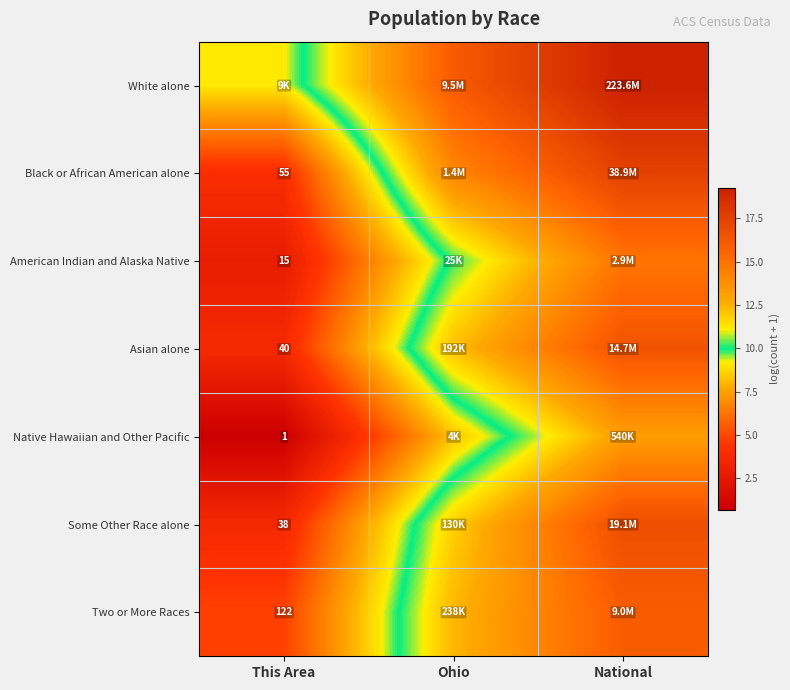

Which category has the highest value in the American Indian and Alaska Native series?

National